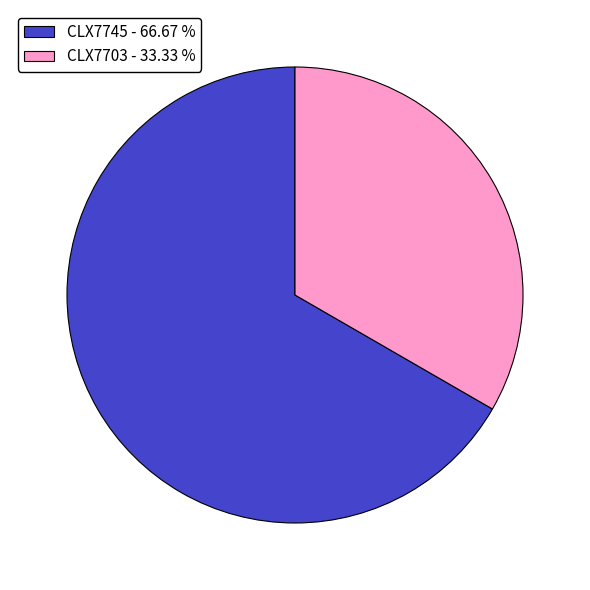

What is the ratio of the value at CLX7703 - 33.33 % to the value at CLX7745 - 66.67 %?

0.5